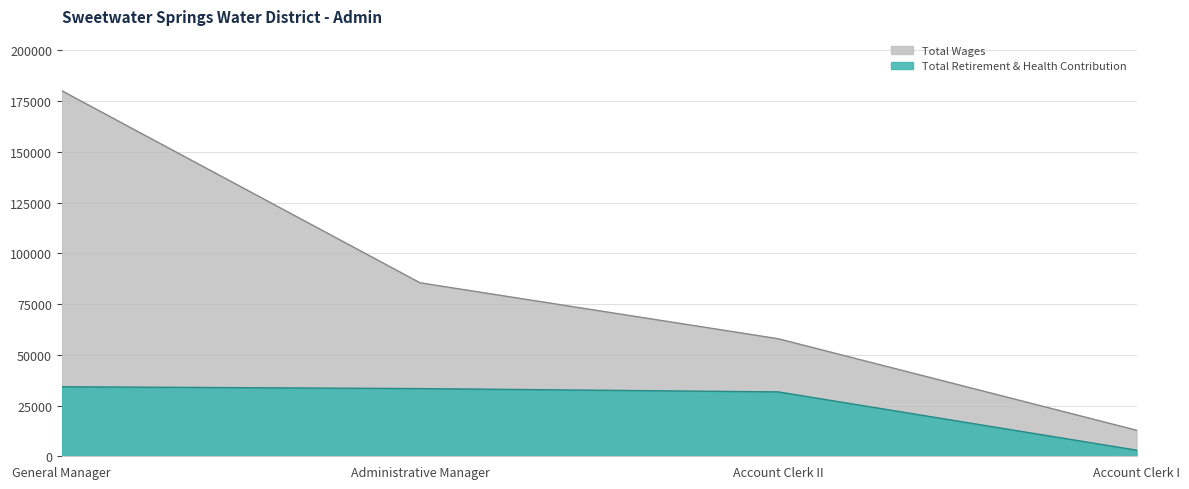

What value does the Total Wages series have at General Manager?

180066